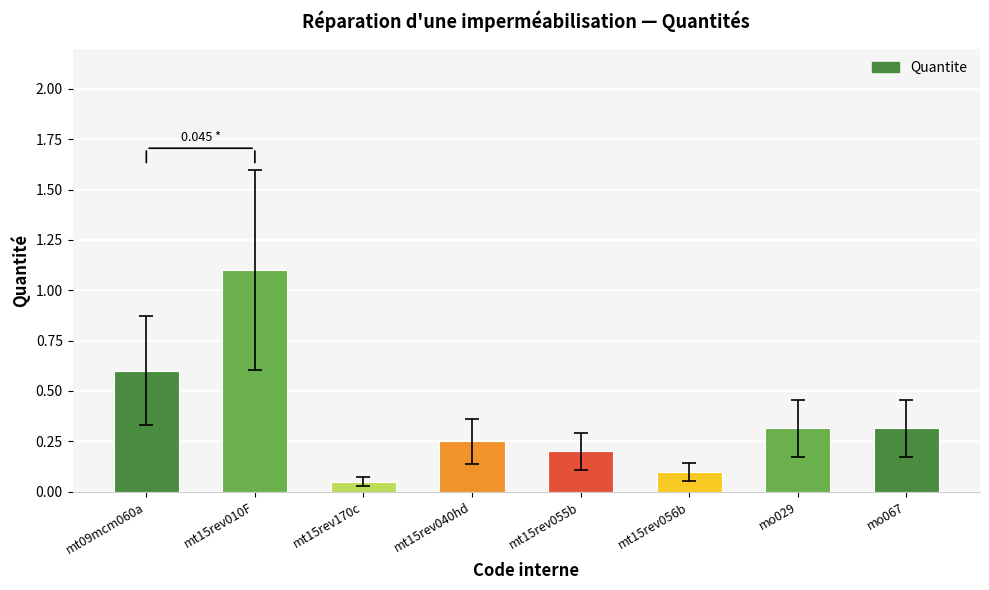

Does the chart contain stacked bars?

No